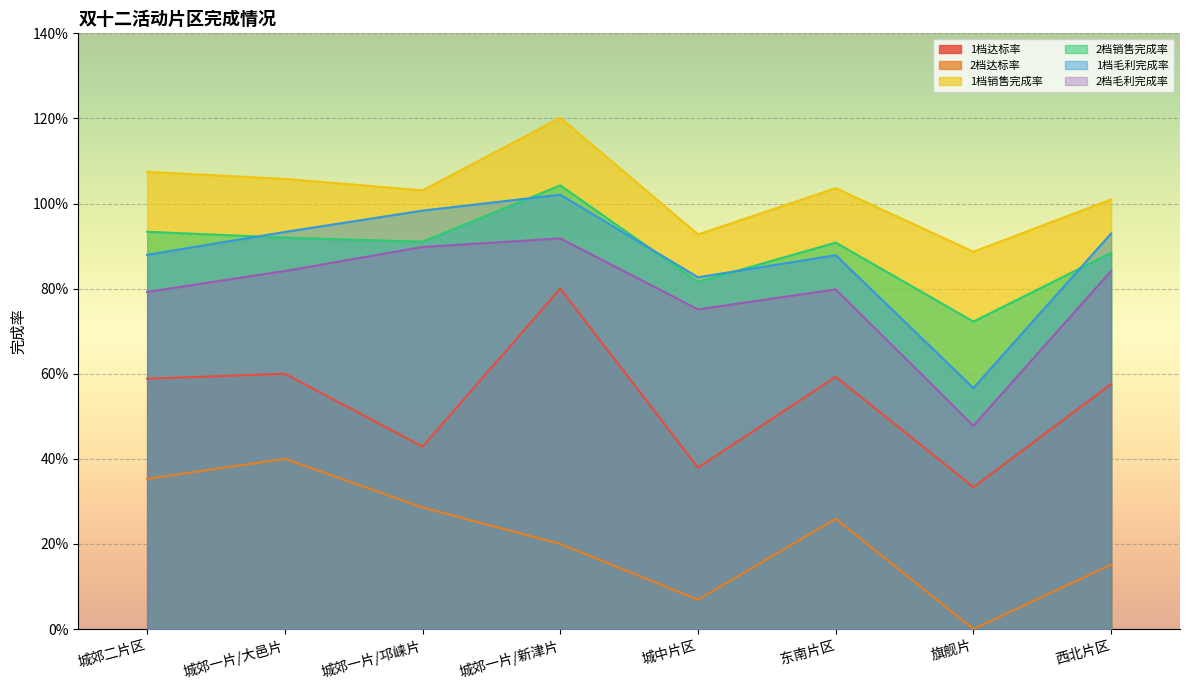

How many lines are shown in the chart?

6